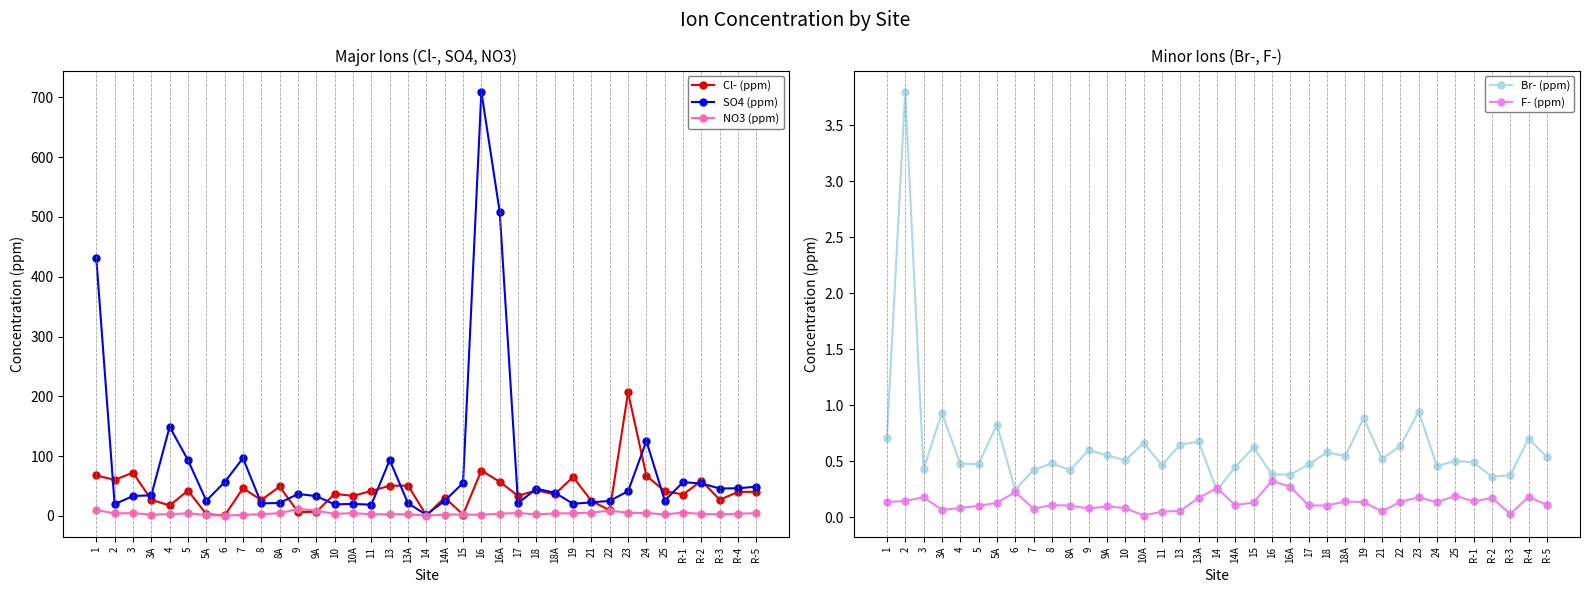

What is the label of the 37th point from the left?

R-5